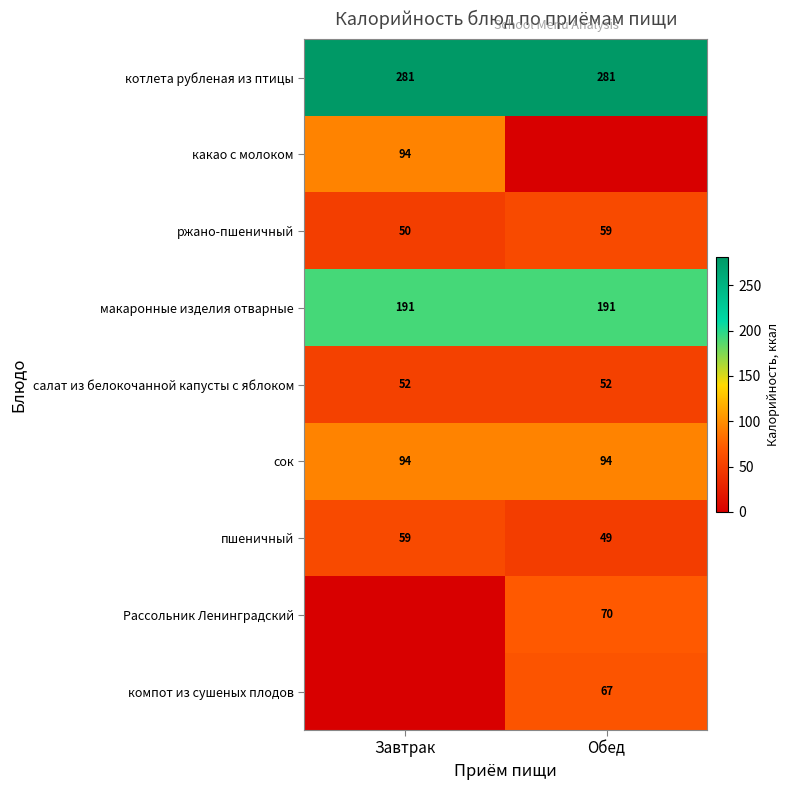

Is the value of макаронные изделия отварные at Обед greater than the value of сок at Завтрак?

Yes